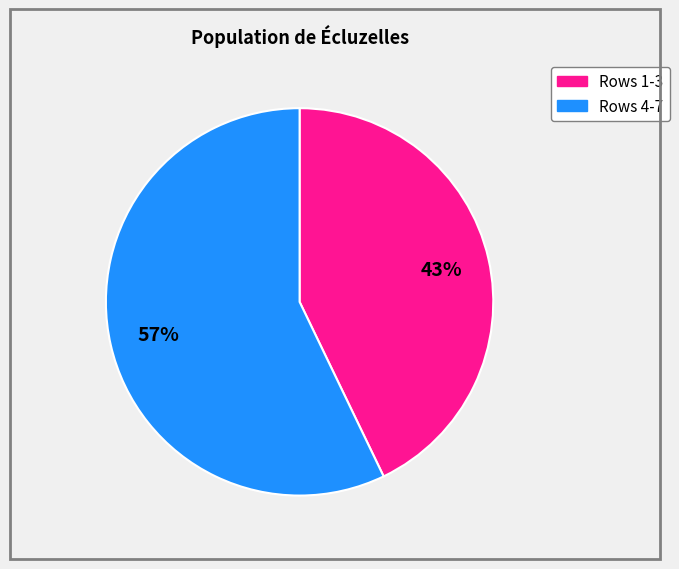

Is there a majority slice in this chart?

Yes